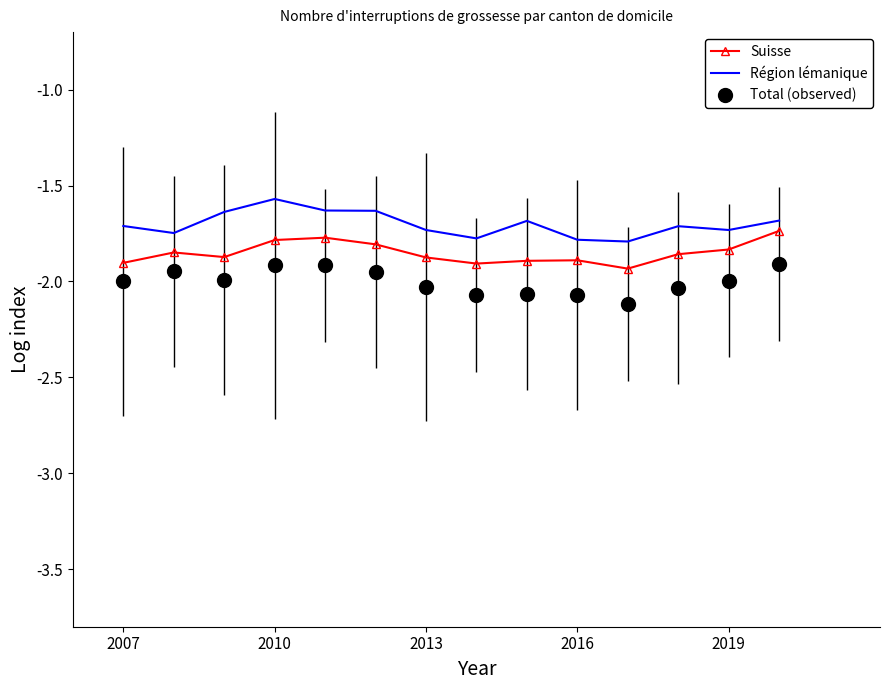

True or false: Région lémanique and Total (observed) cross at least once.

False